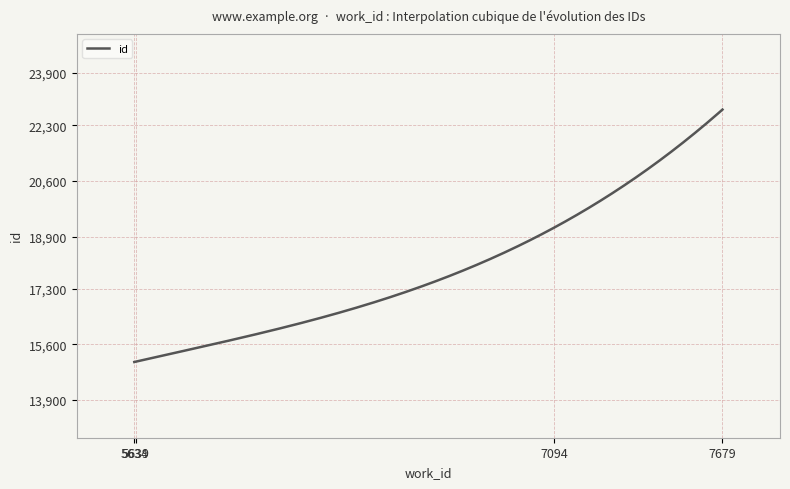

What is the average value?

17945.0